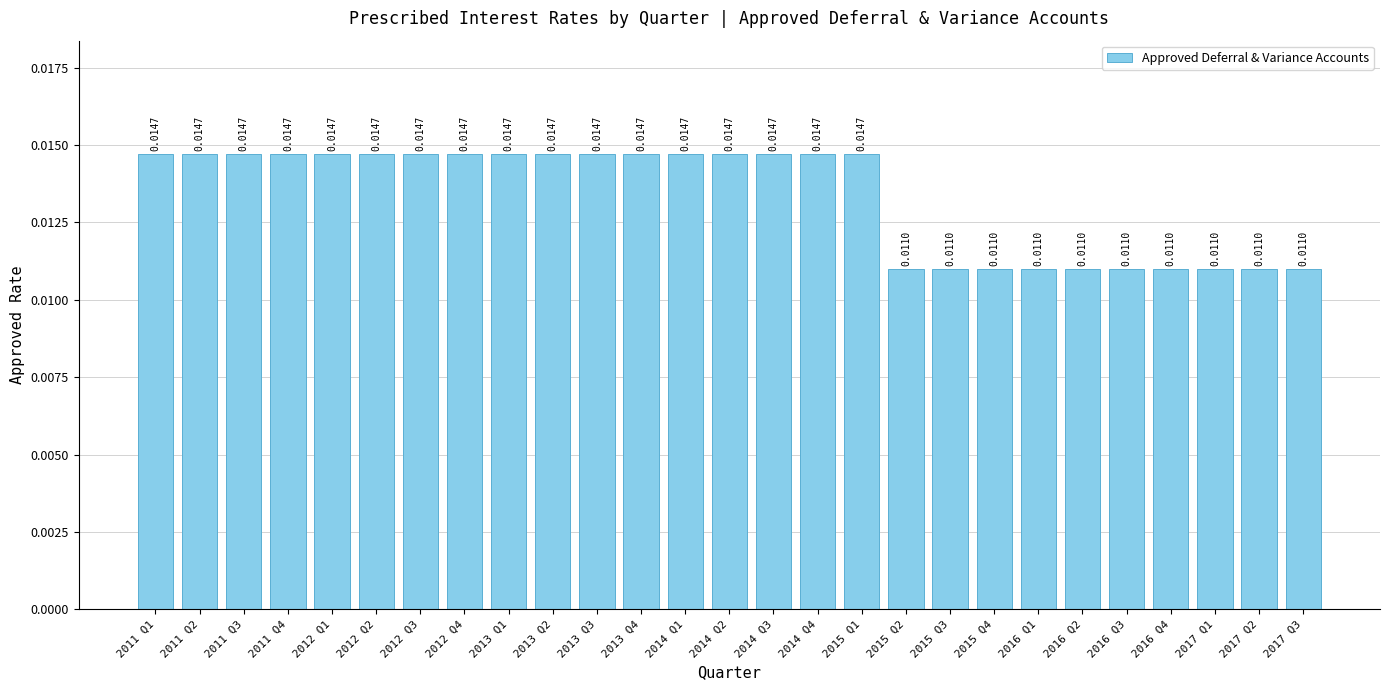

What is the sum of all values?

0.4